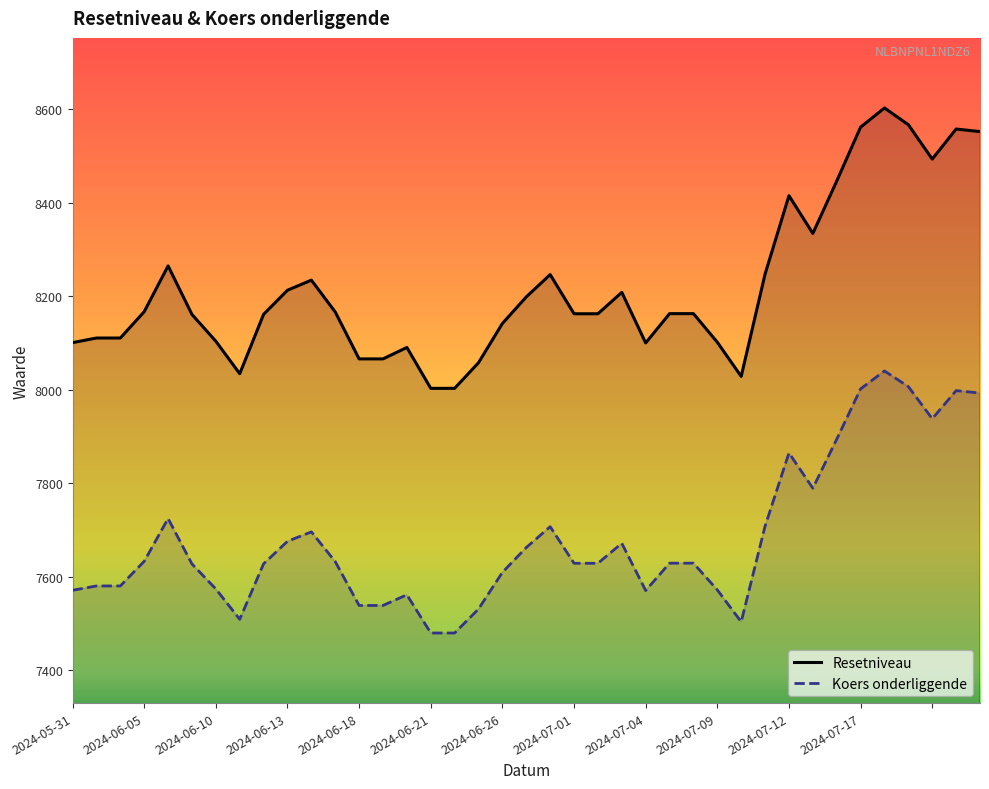

What is the maximum value for Resetniveau?

8602.9